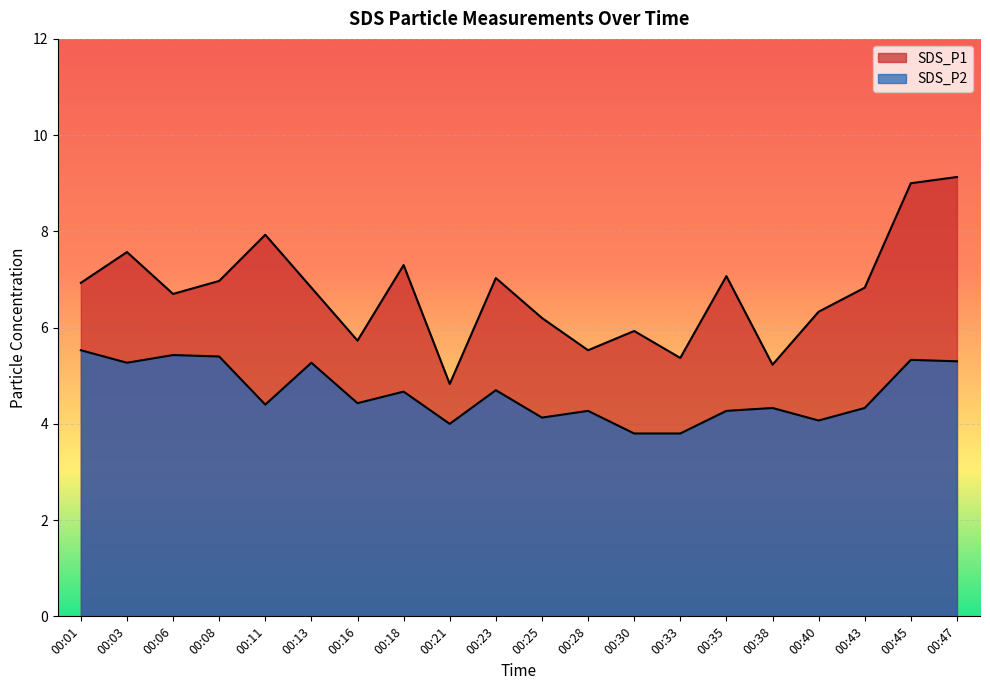

What is the difference between the second highest and minimum values in the SDS_P2 series?

1.6